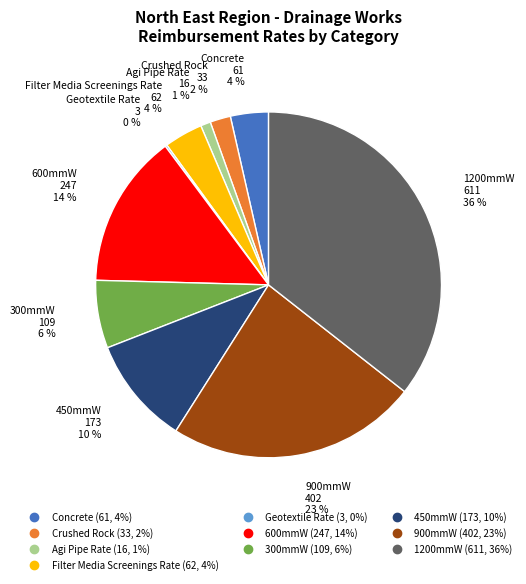

Between 450mmW and Filter Media Screenings Rate, which is larger?

450mmW